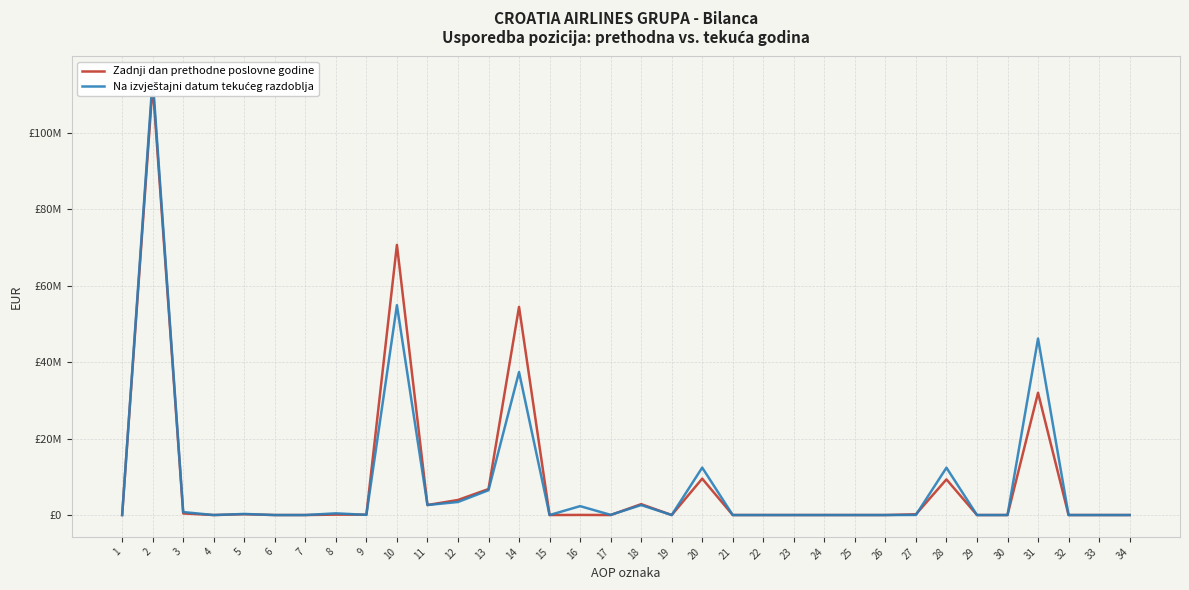

The value of Na izvještajni datum tekućeg razdoblja at 8 is 735753. True or false?

False